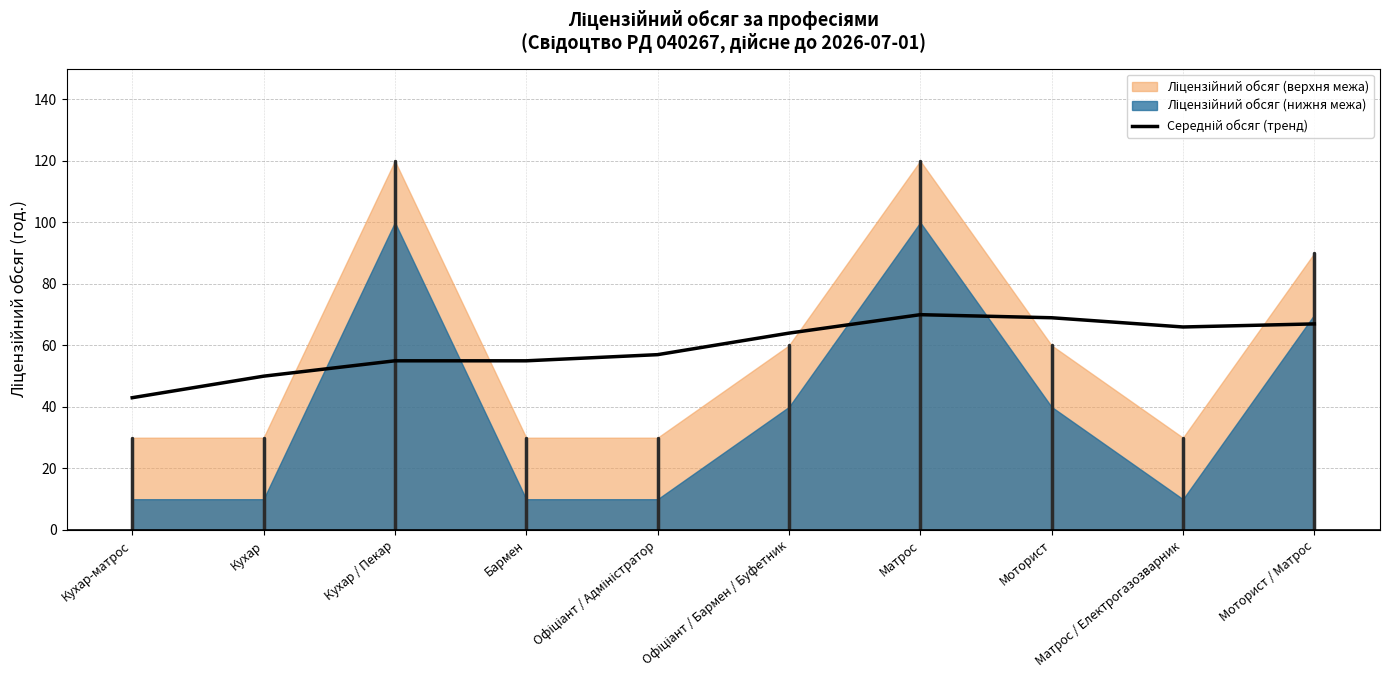

Approximately how many times larger is the value at Кухар / Пекар compared to Моторист / Матрос?

0.8